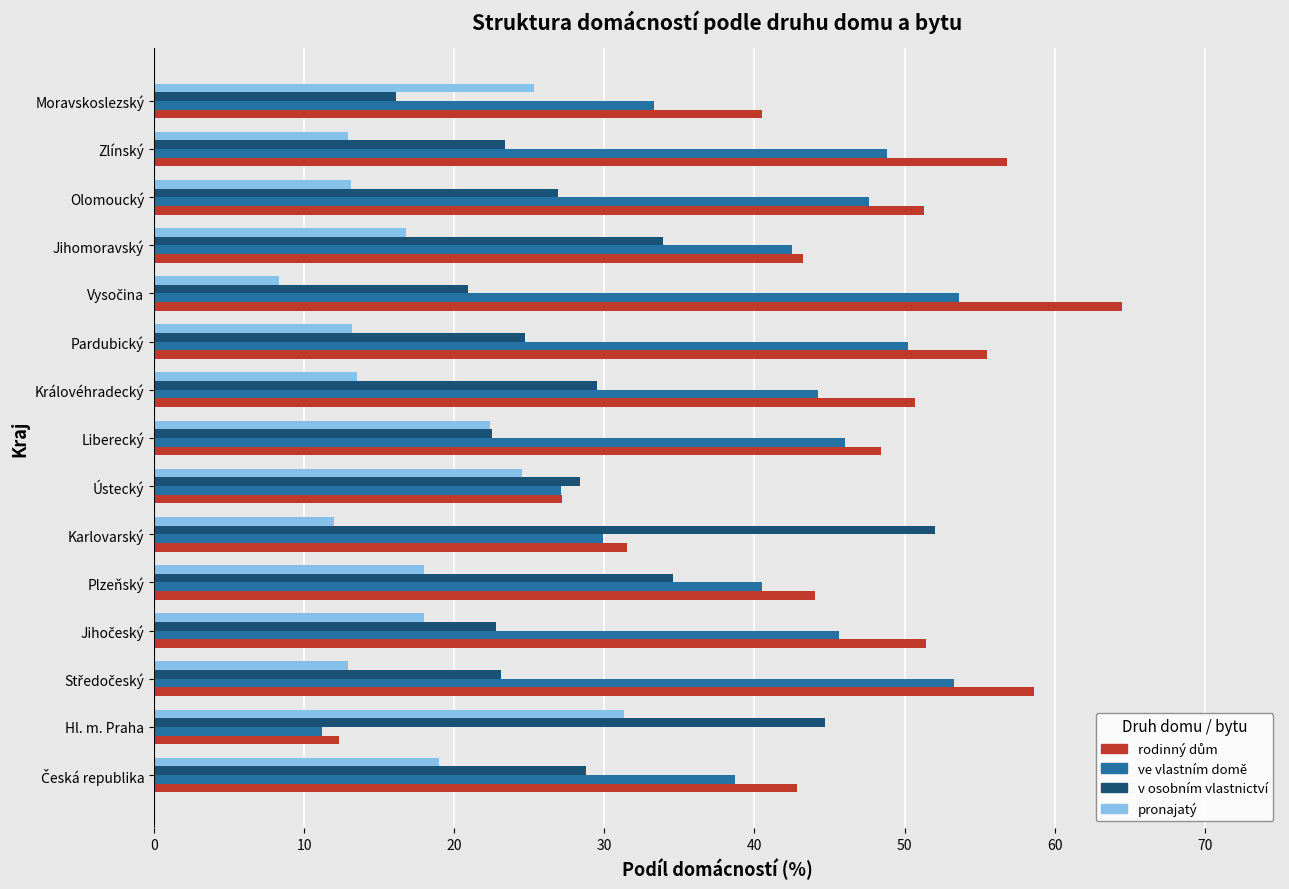

How many distinct data groups are displayed?

4